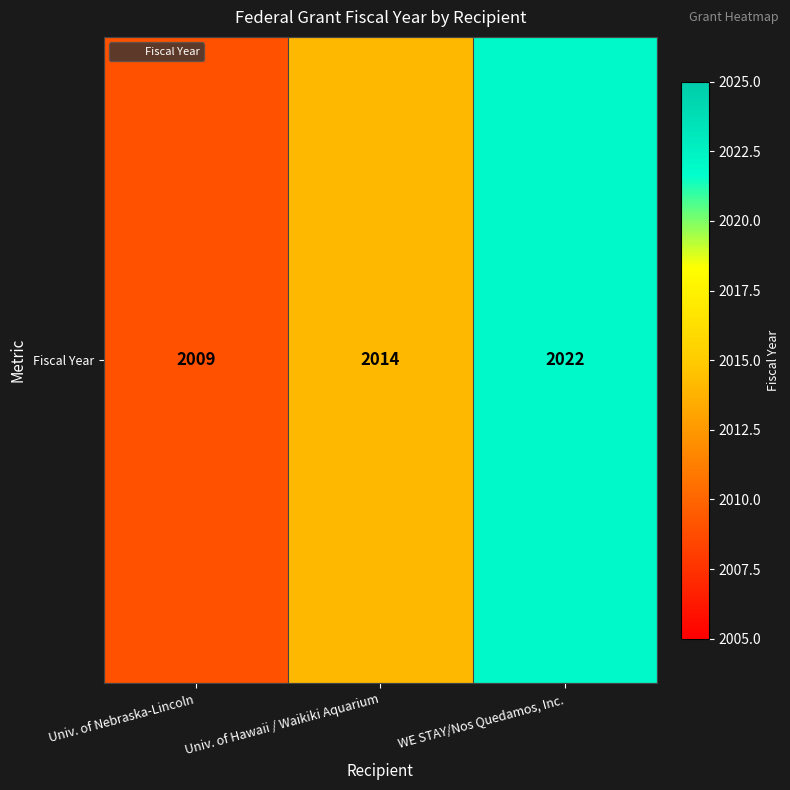

The chart shows a value of 844 at Univ. of Nebraska-Lincoln. True or false?

False